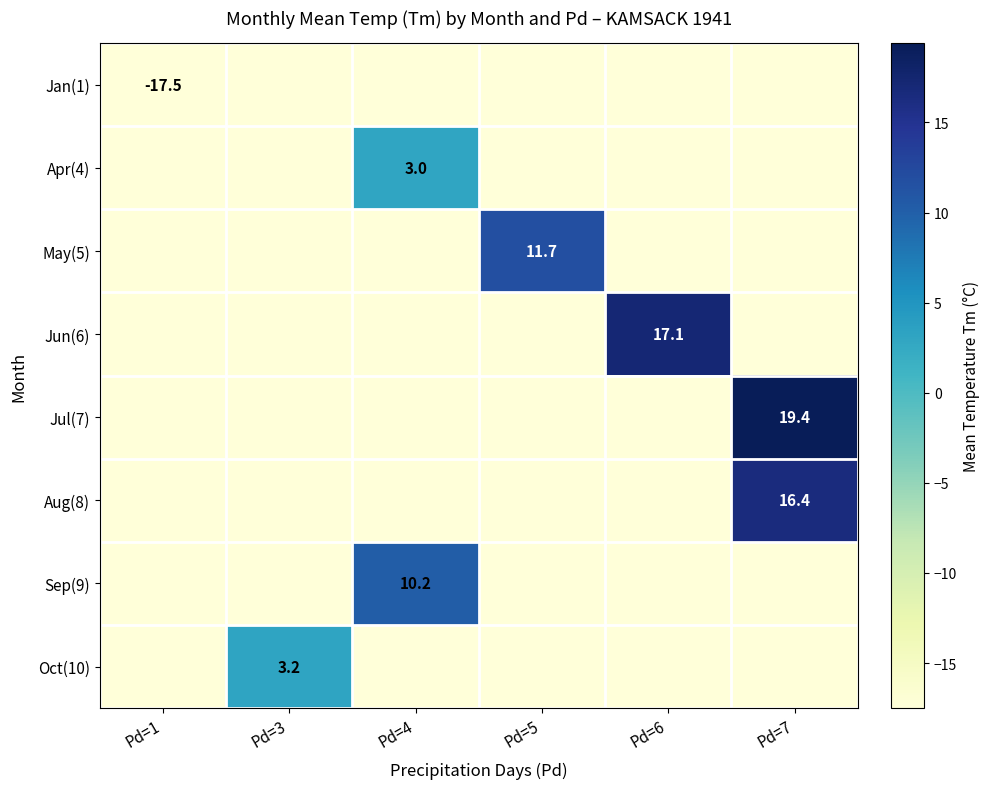

The Sep(9) series shows 2.2 at Pd=4. True or false?

False